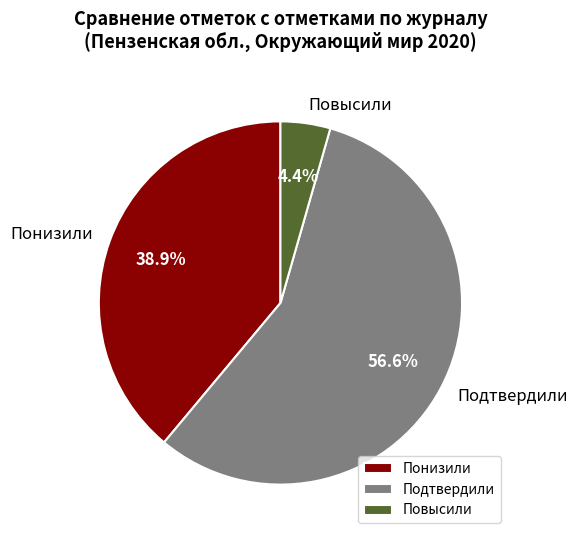

Do Подтвердили and Повысили together represent more than half of the pie?

Yes